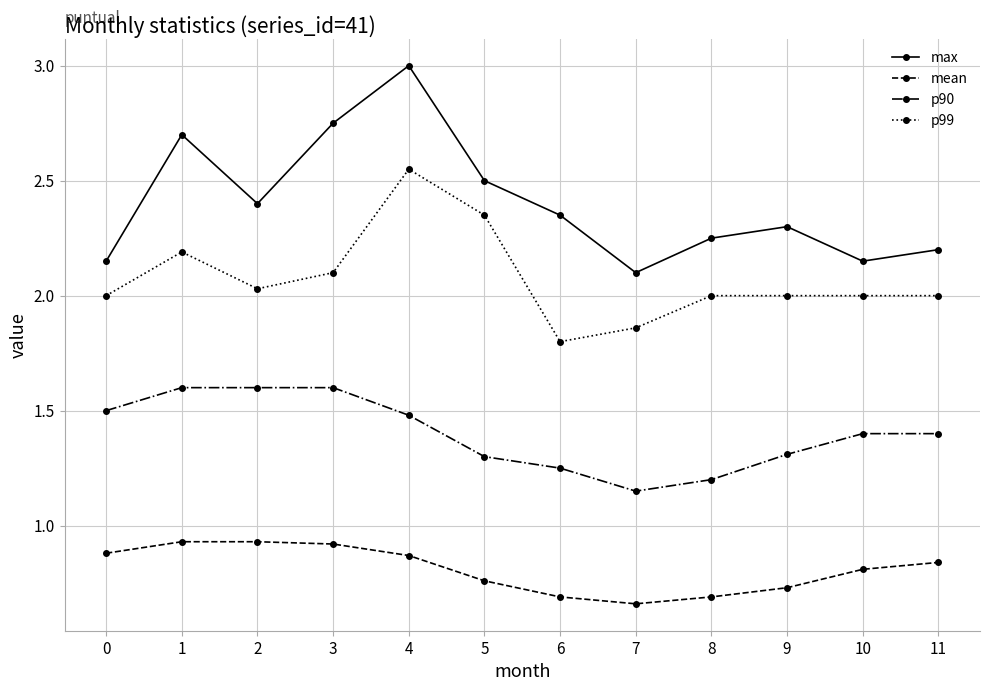

True or false: max has a value of 3.7 at 3.

False